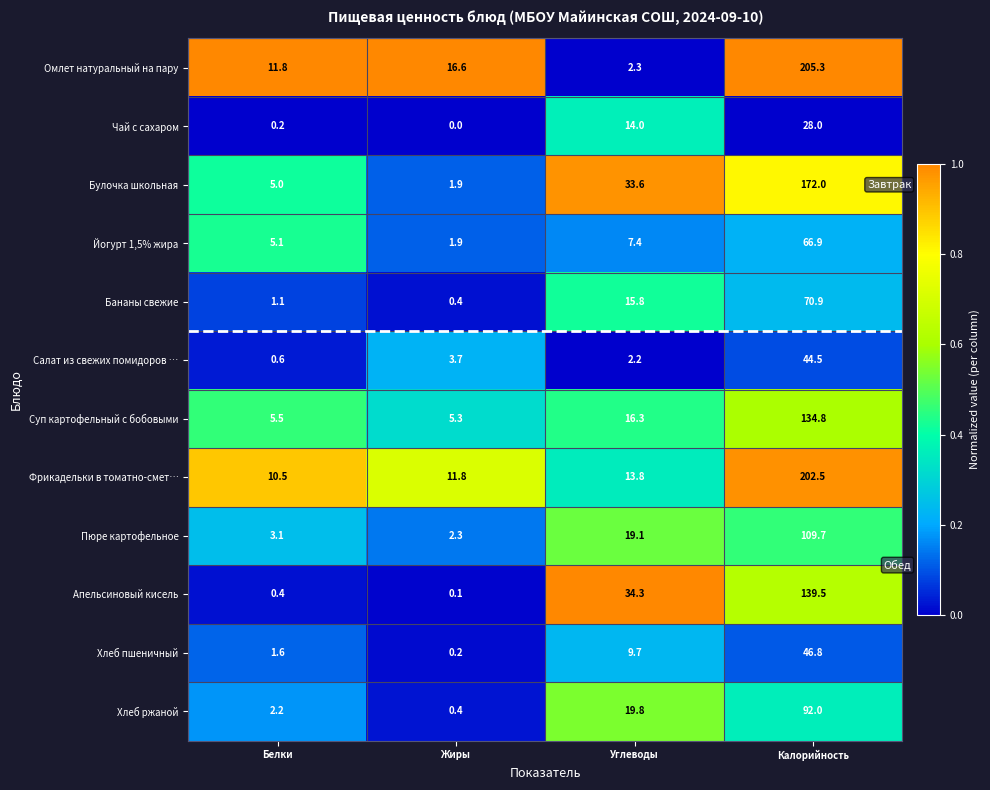

Rank the series at Белки from lowest to highest value.

Чай с сахаром, Апельсиновый кисель, Салат из свежих помидоров …, Бананы свежие, Хлеб пшеничный, Хлеб ржаной, Пюре картофельное, Булочка школьная, Йогурт 1,5% жира, Суп картофельный с бобовыми, Фрикадельки в томатно-смет…, Омлет натуральный на пару